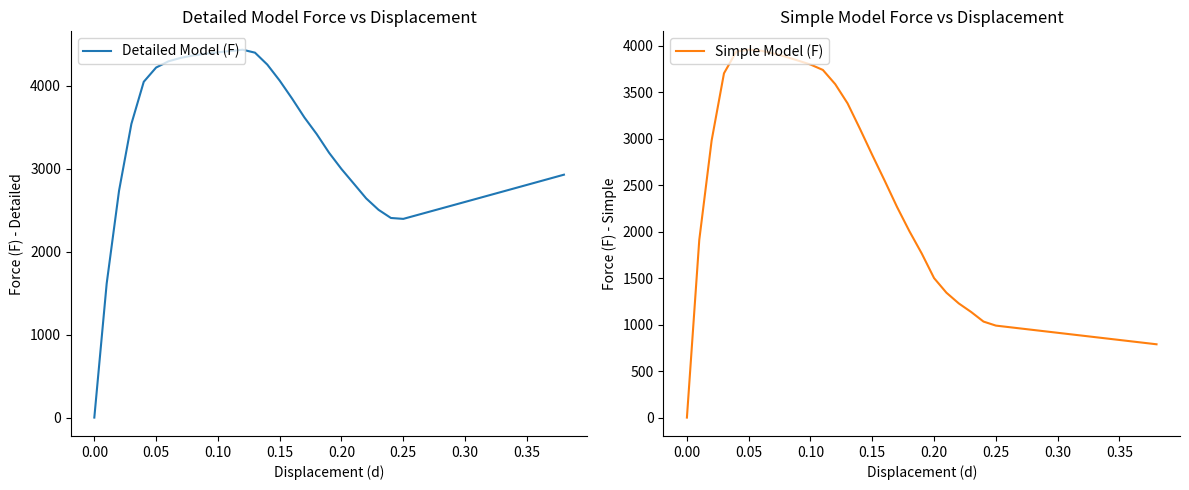

Does the chart have visible grid lines?

No